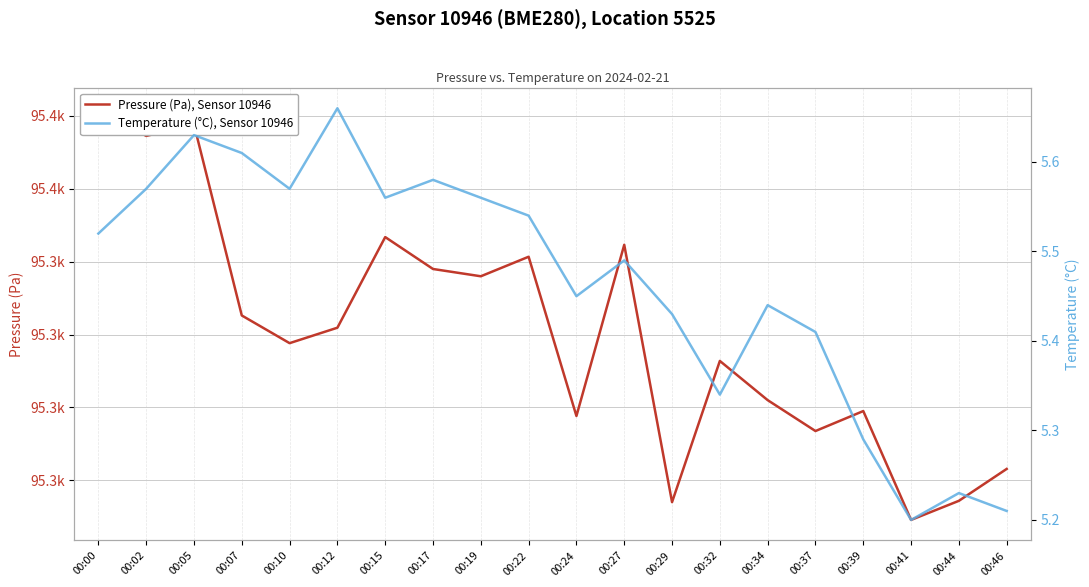

At which category is the sum across all series the highest?

00:00